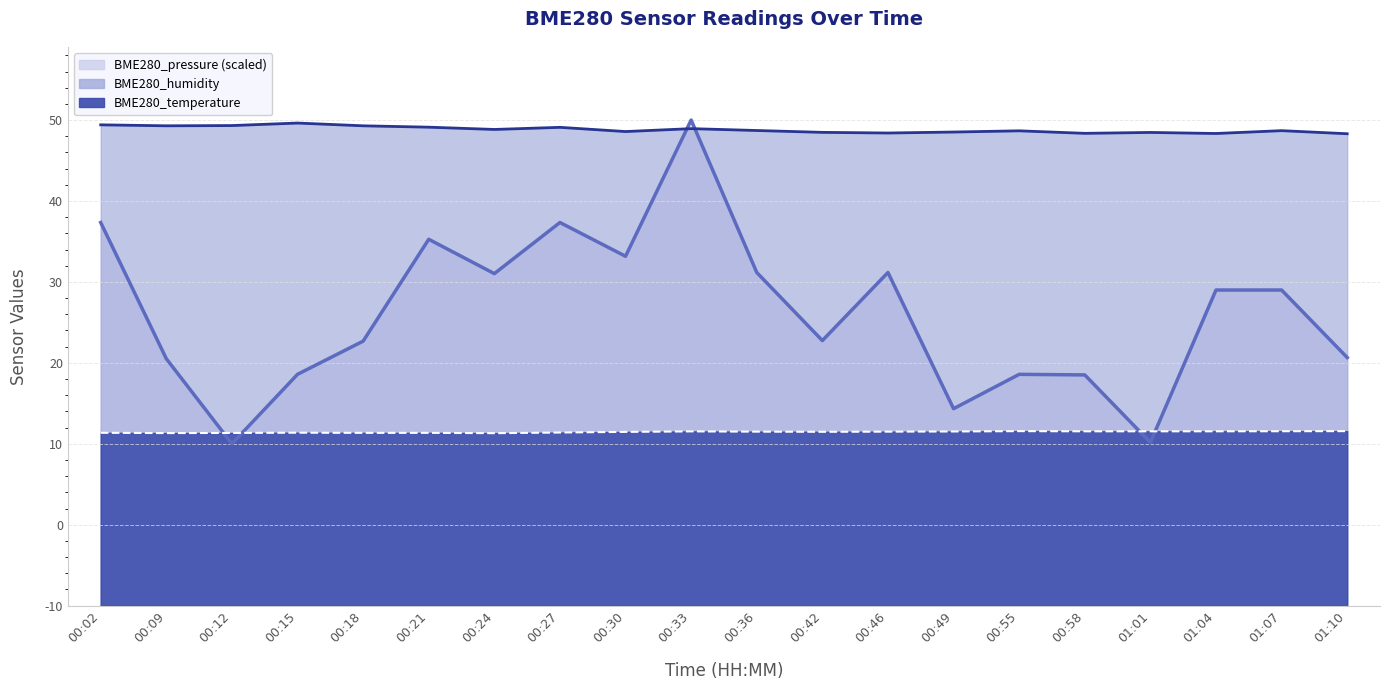

Which series has the widest spread of values?

BME280_pressure (scaled)